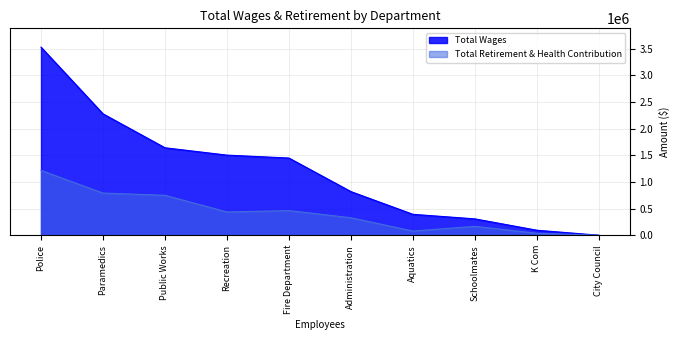

How many interior local valleys does the Total Retirement & Health Contribution series have?

2